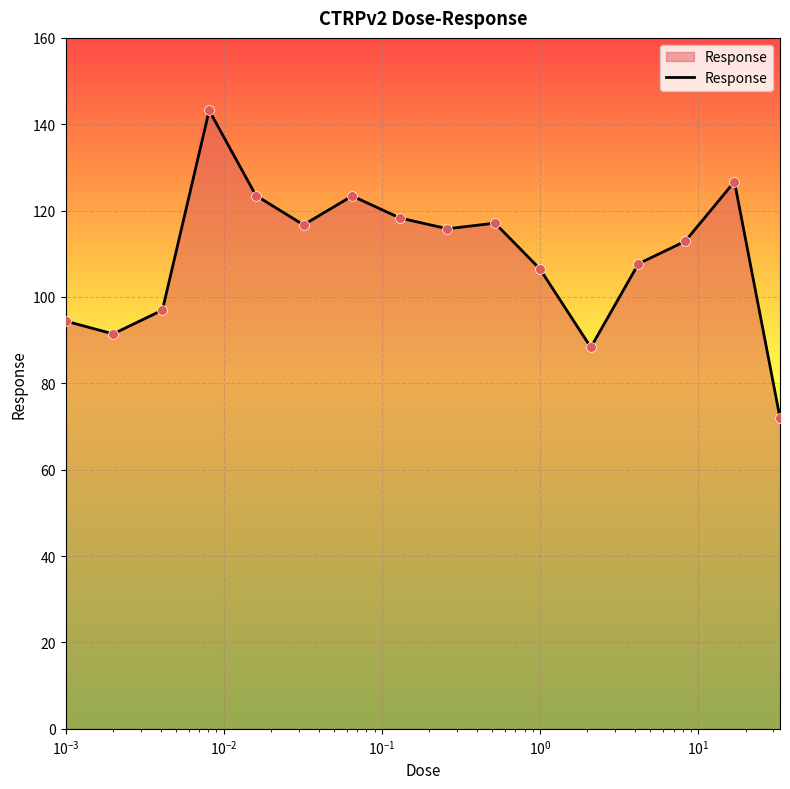

What is the minimum value shown in the chart?

72.0